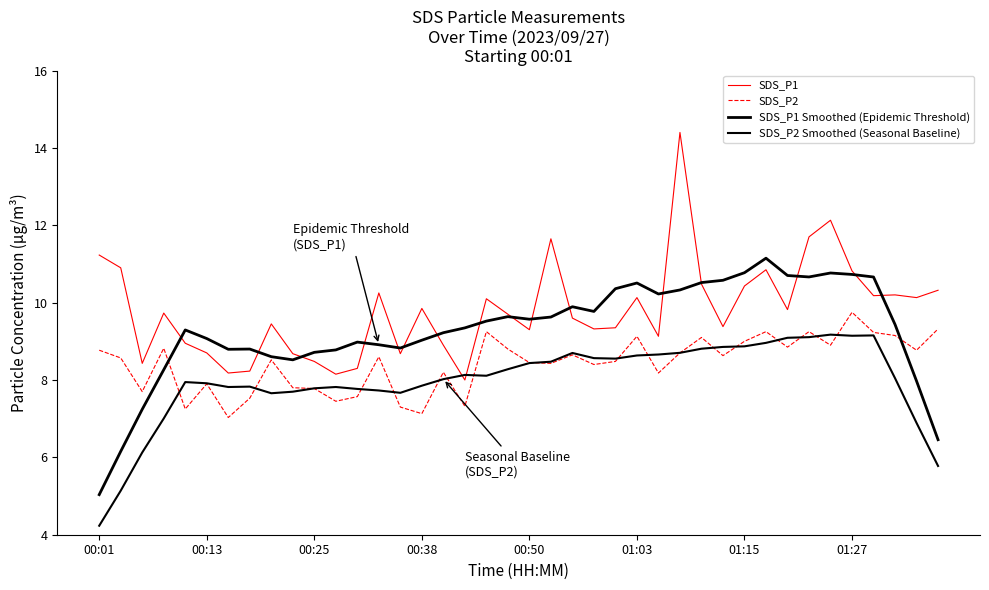

How many intersections are there between SDS_P2 Smoothed (Seasonal Baseline) and SDS_P2?

18